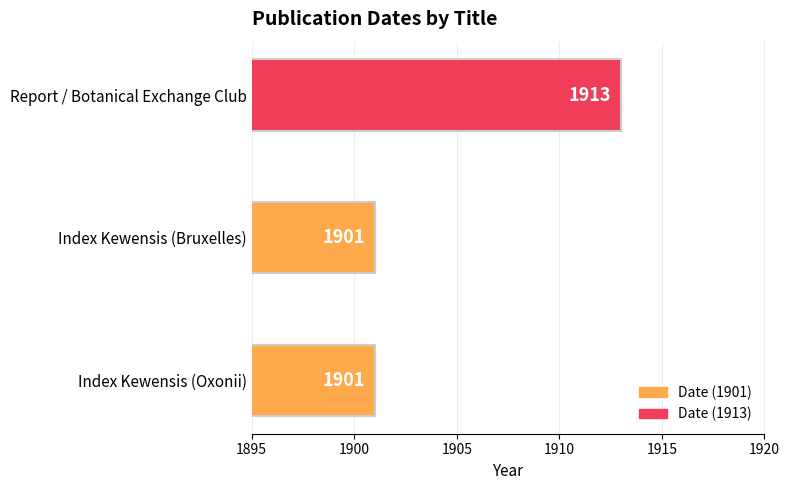

What is the ratio of the value at Report / Botanical Exchange Club to the value at Index Kewensis (Bruxelles)?

1.0